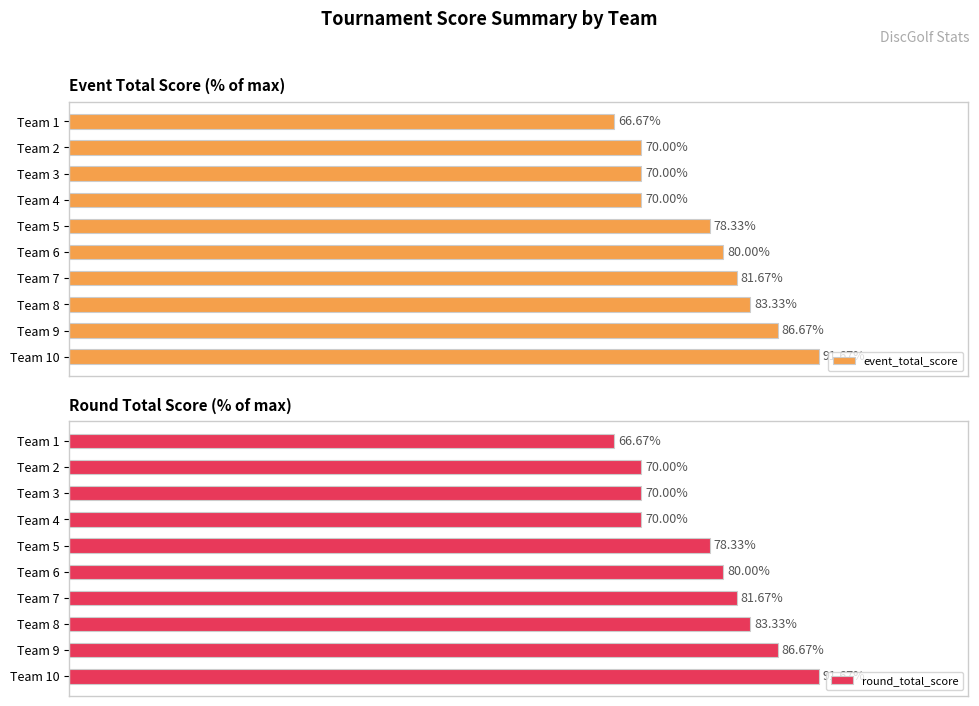

What position from the left is 60?

4